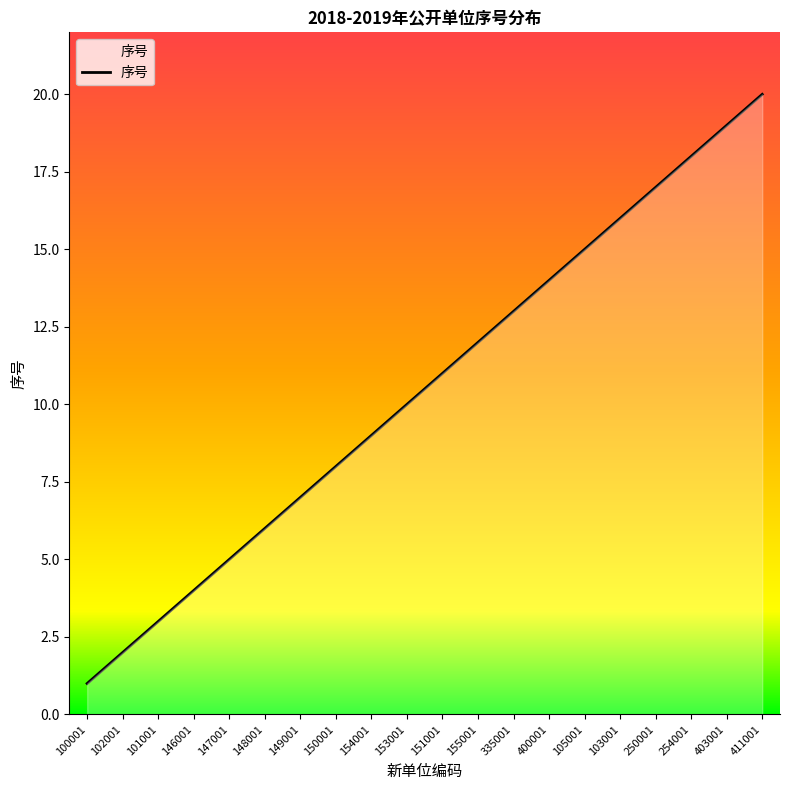

What position from the right is 155001?

9